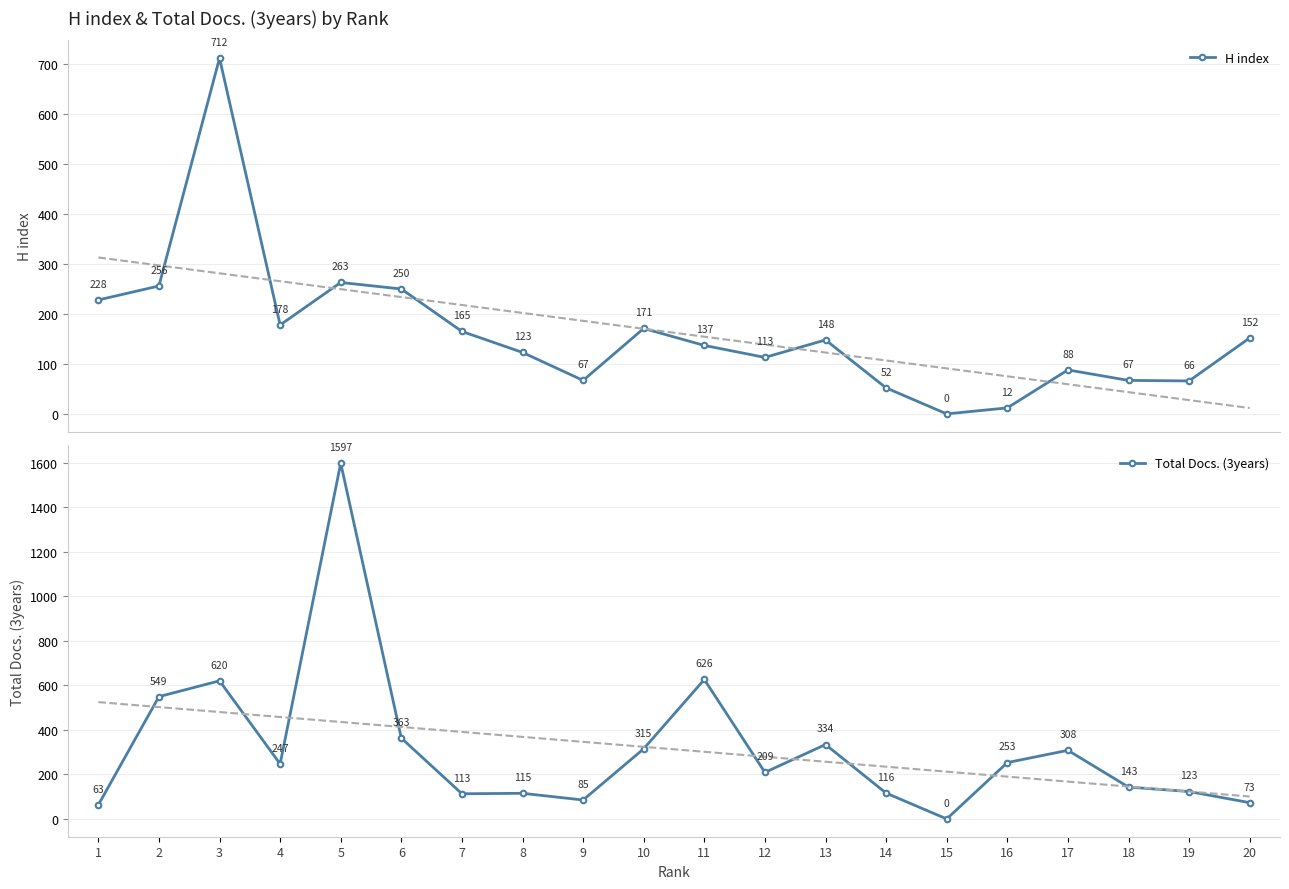

What is the total value across all series at 20?

225